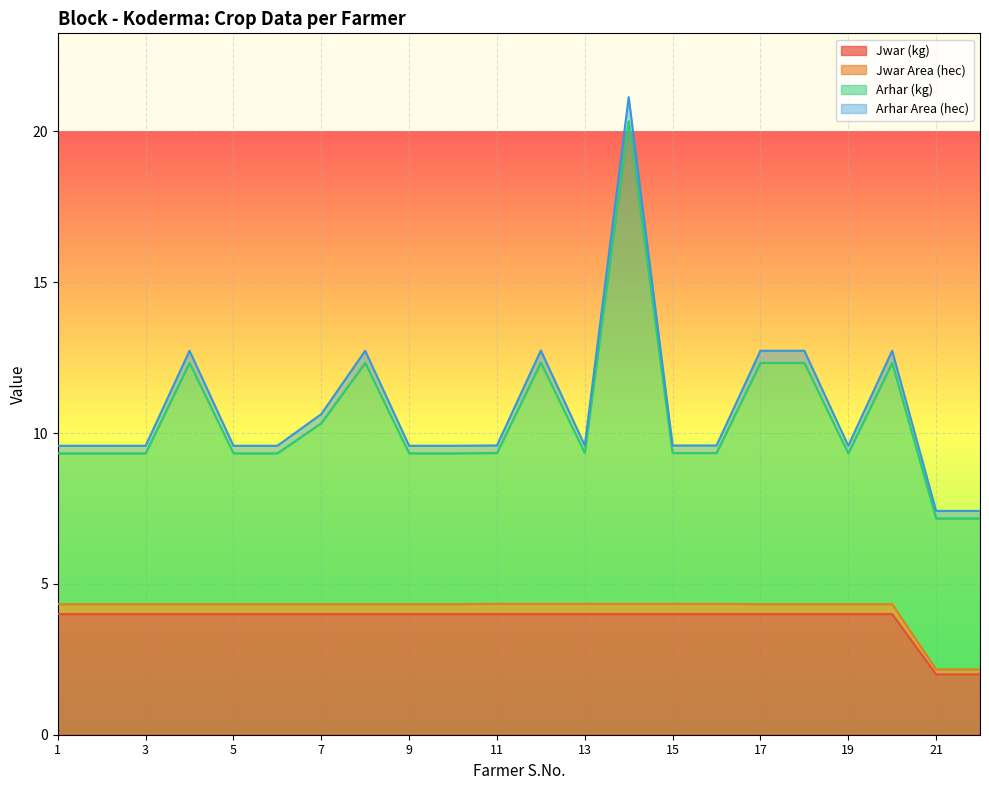

The Jwar Area (hec) series shows 2.6 at 20. True or false?

False